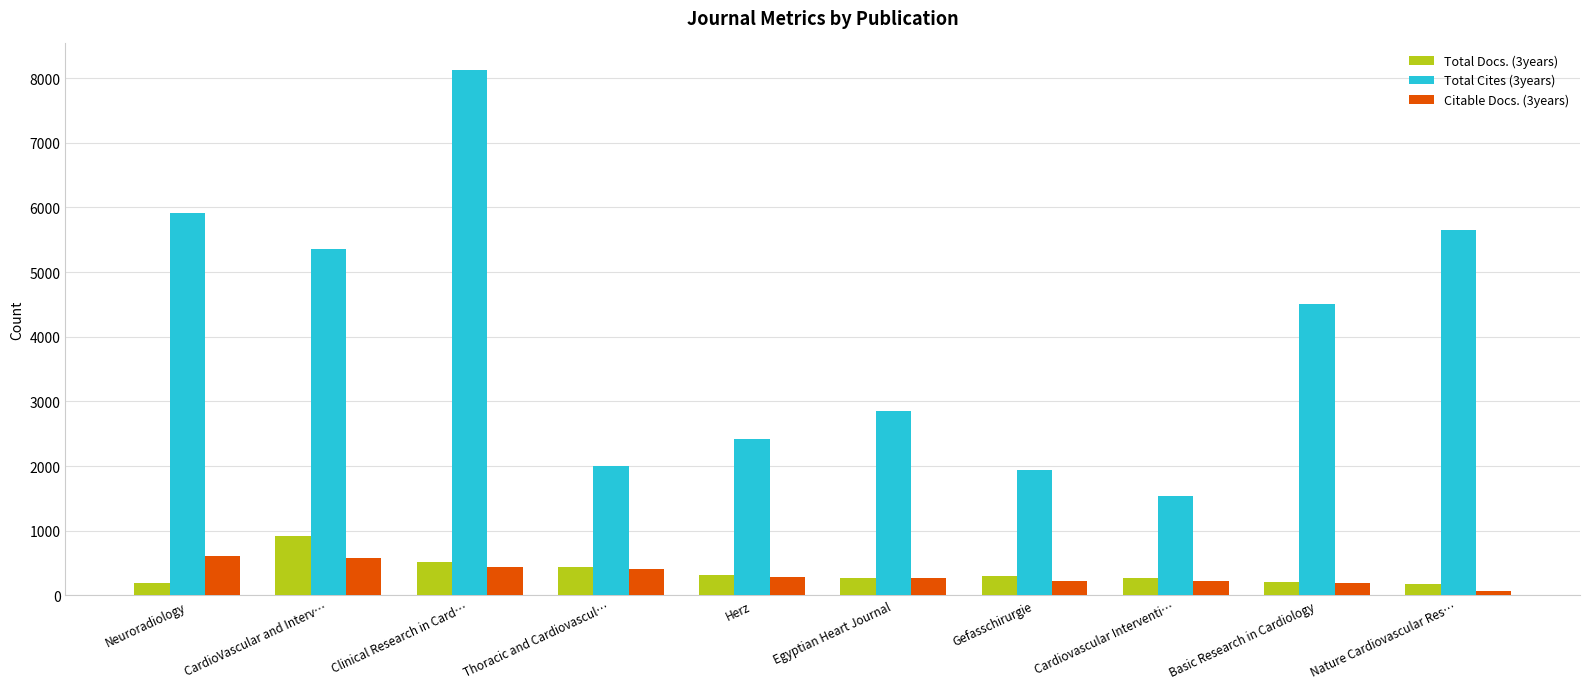

True or false: Total Cites (3years) has a value of 5356 at CardioVascular and Interv….

True